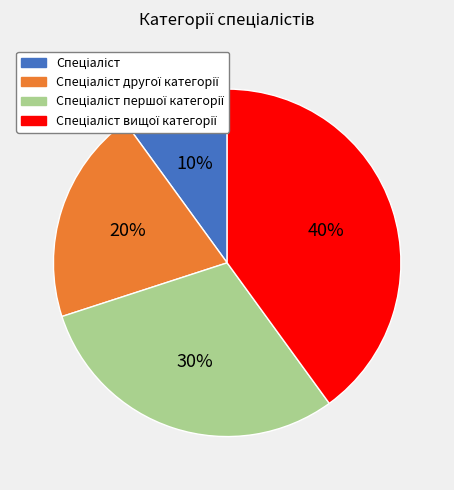

Is there any slice that represents more than half of the pie?

No